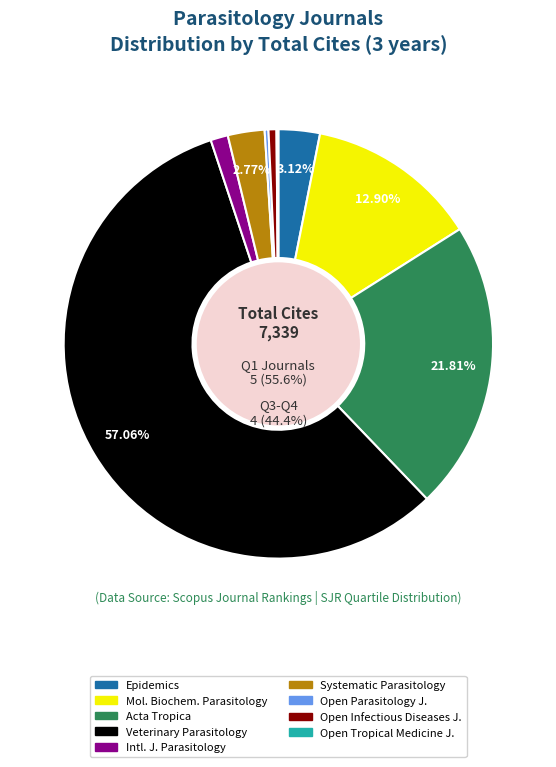

Rank the categories by value from highest to lowest.

Veterinary Parasitology, Acta Tropica, Molecular and Biochemical Parasitology, Epidemics, Systematic Parasitology, International Journal for Parasitology, Open Infectious Diseases Journal, Open Parasitology Journal, Open Tropical Medicine Journal